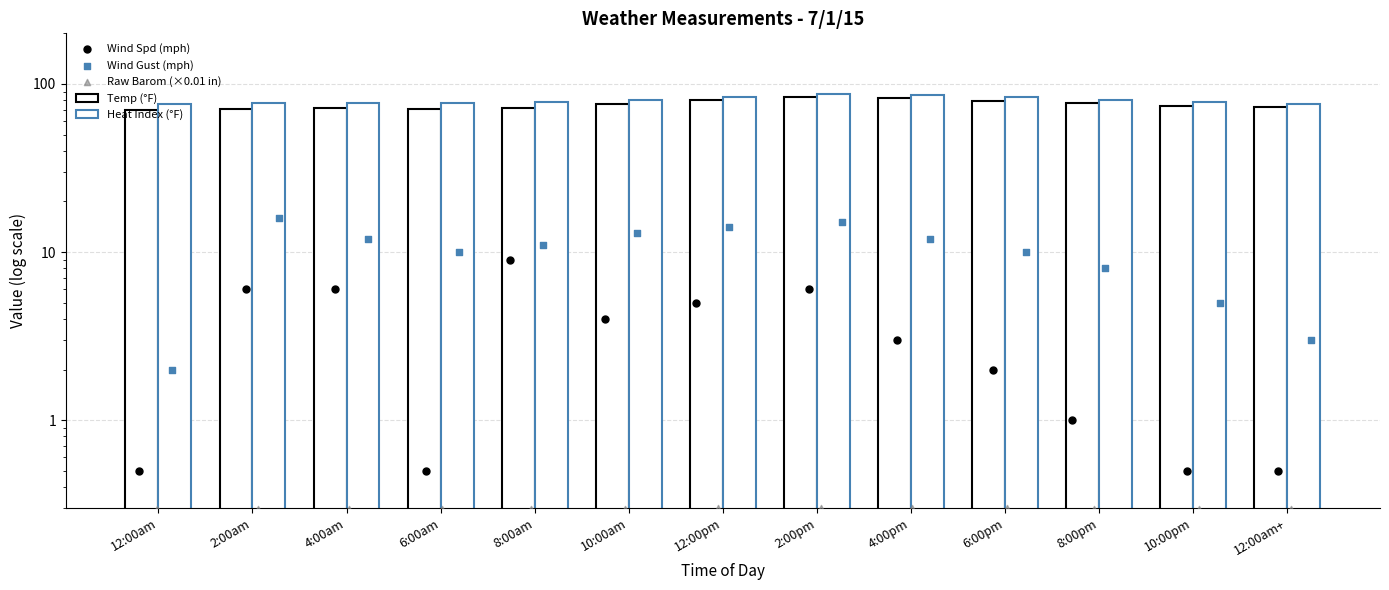

What is the total value across all series at 2:00am?

170.6